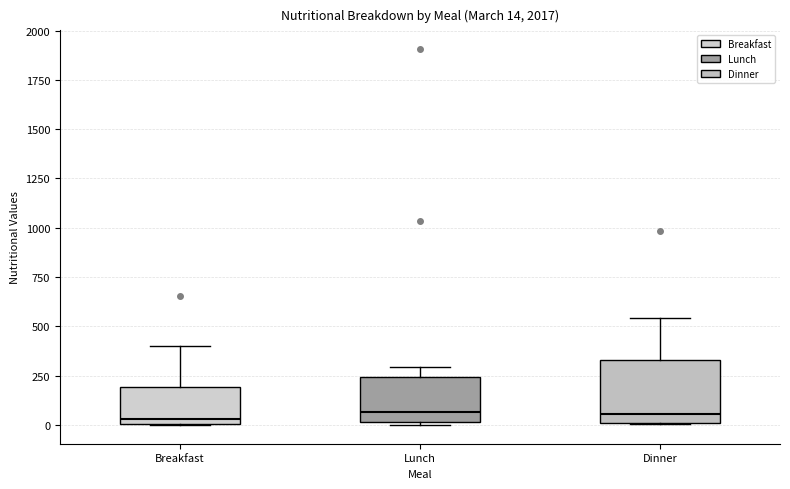

Comparing the boxes themselves (not the whiskers), which one is the tallest?

Dinner